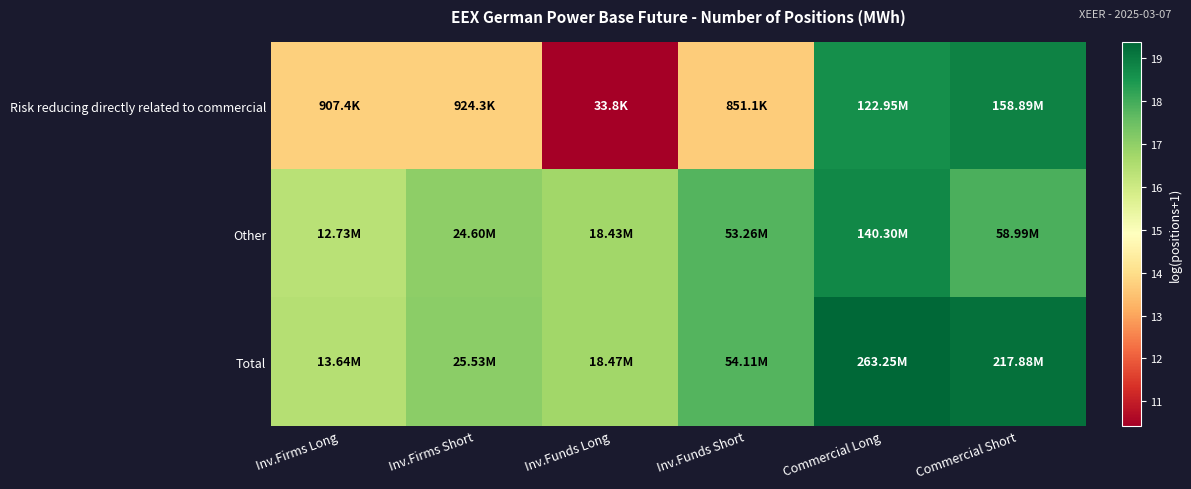

What is the smallest value displayed?

10.4